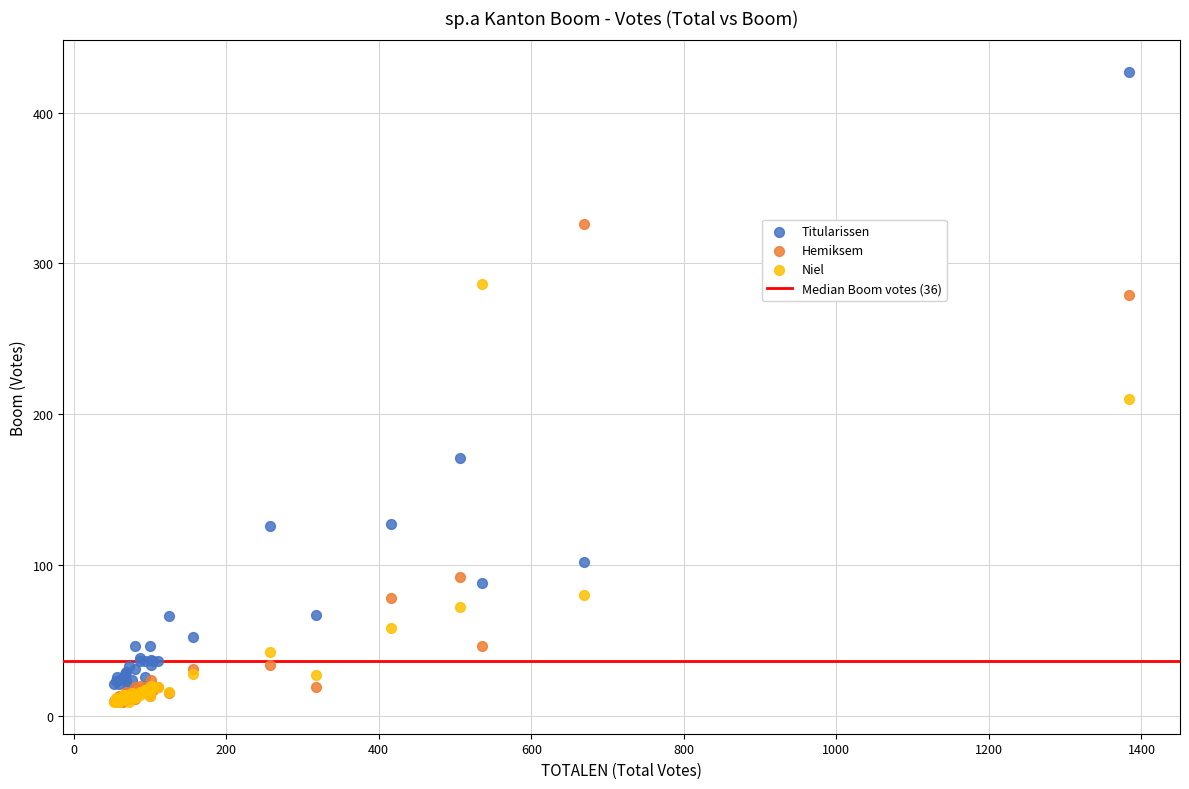

Across all series, what Y value is closest to 218?

210